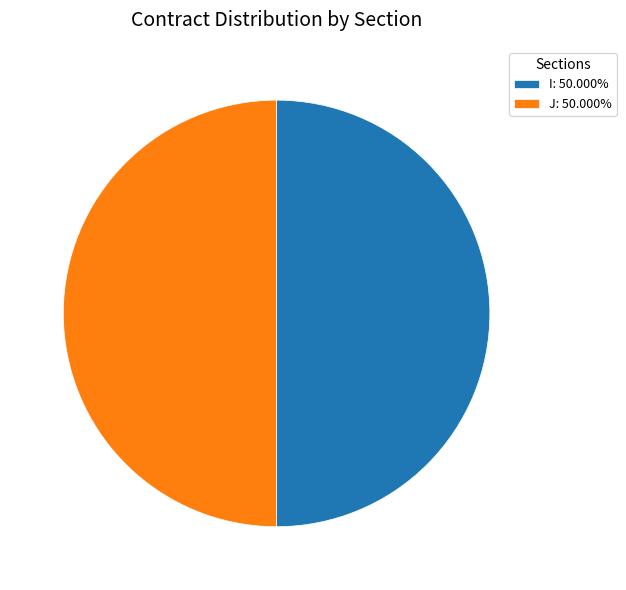

What is the ratio of the value at J: 50.000% to the value at I: 50.000%?

1.0